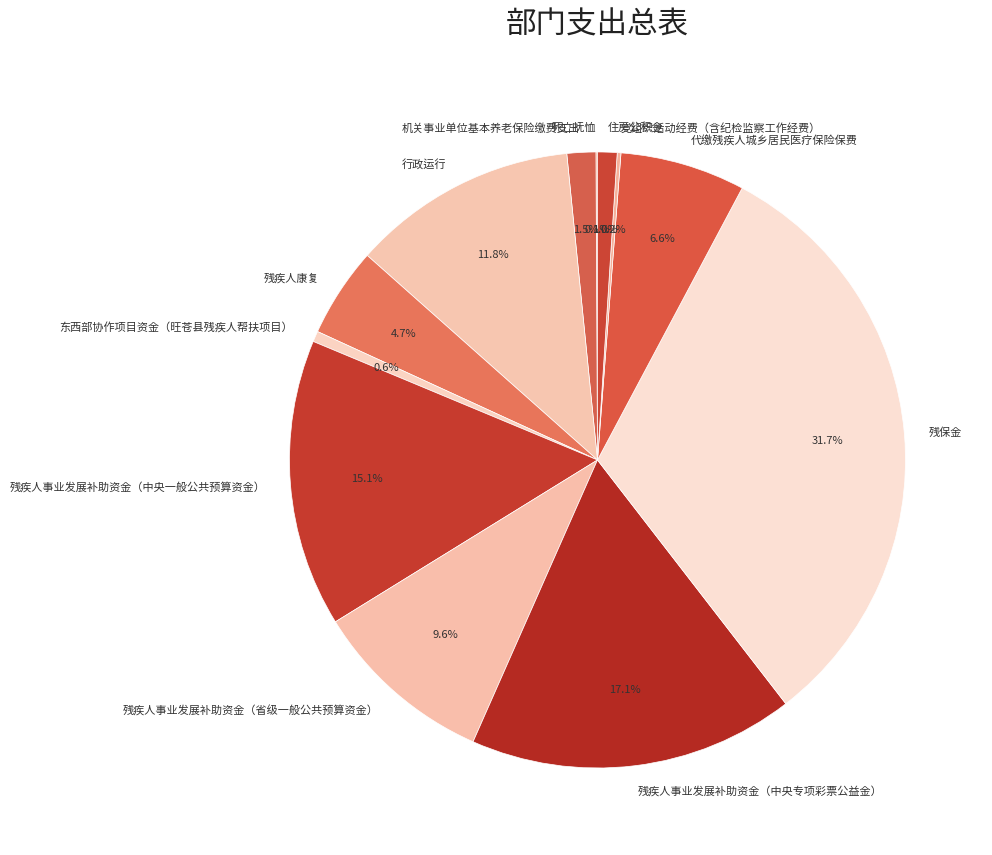

To the nearest percent, what is the average slice percentage?

8%